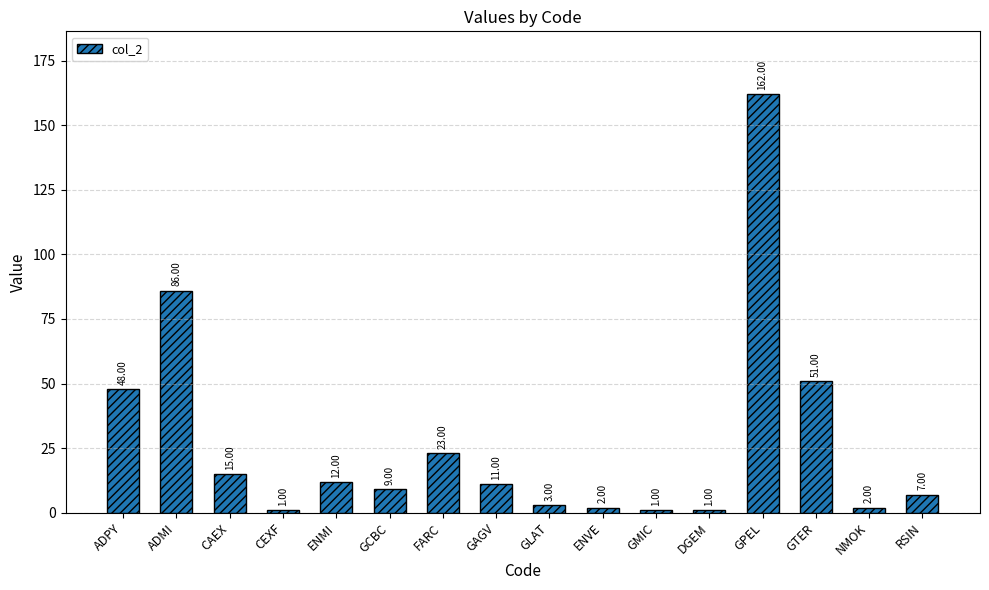

Which category has the highest value across all series?

GPEL